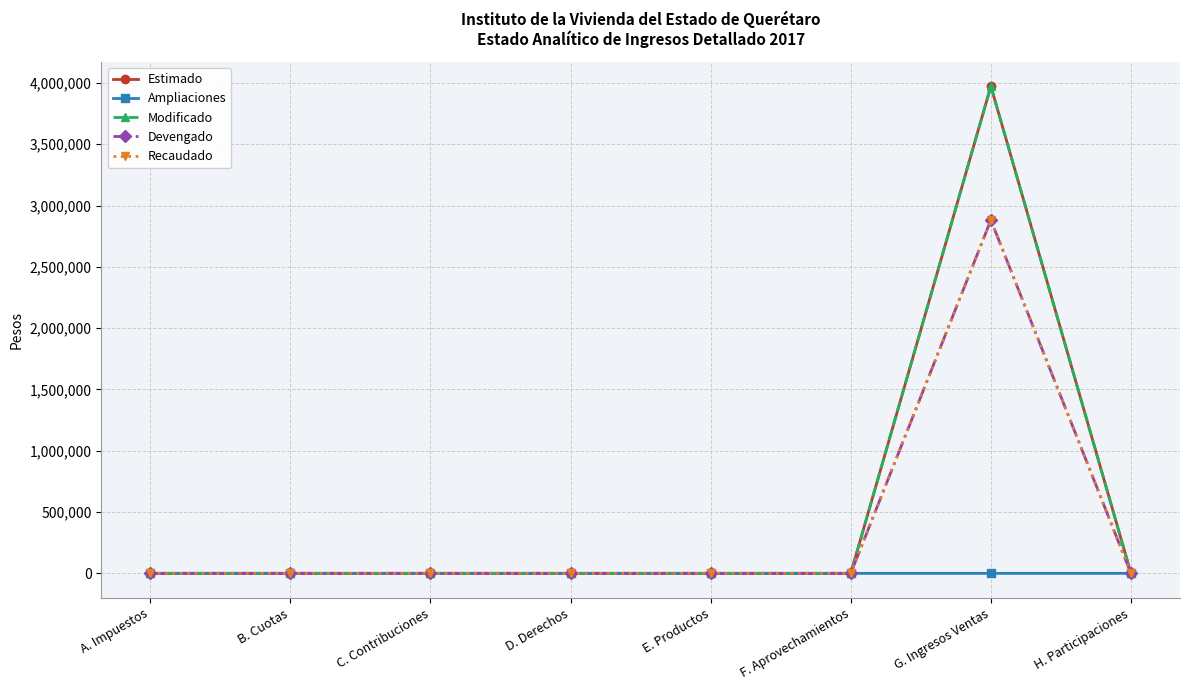

Does the chart have visible grid lines?

Yes